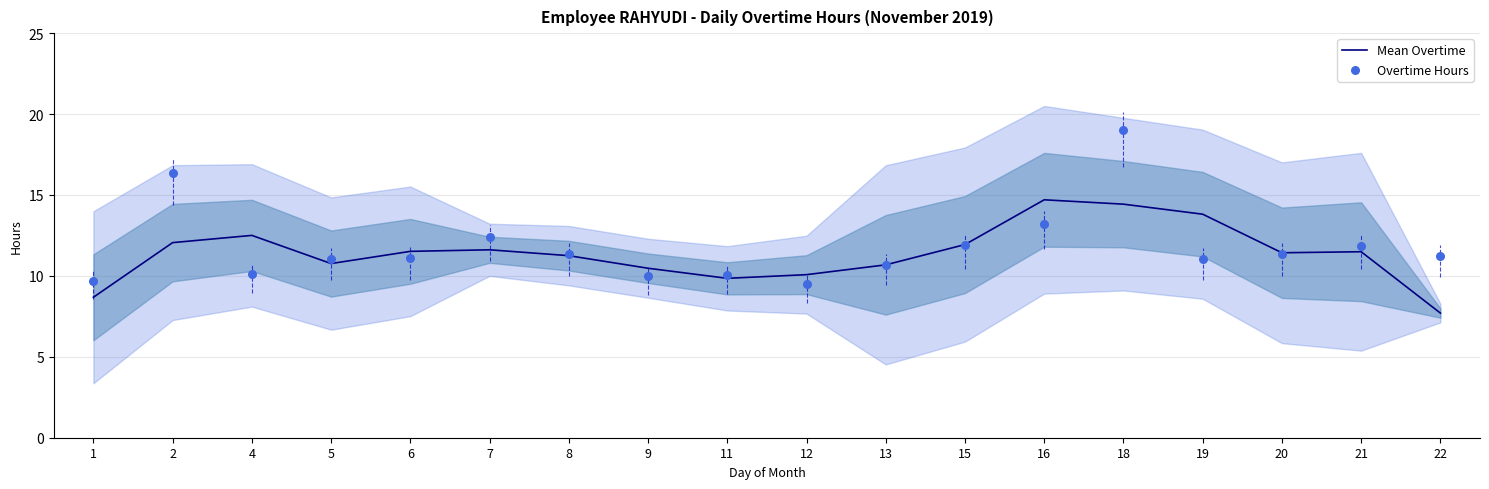

Which series reaches the maximum Y coordinate?

Overtime Hours